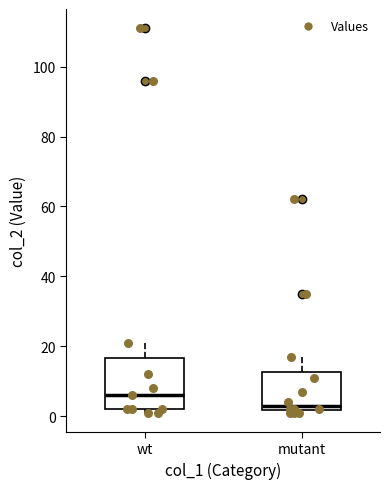

Which box's median line is the lowest?

mutant